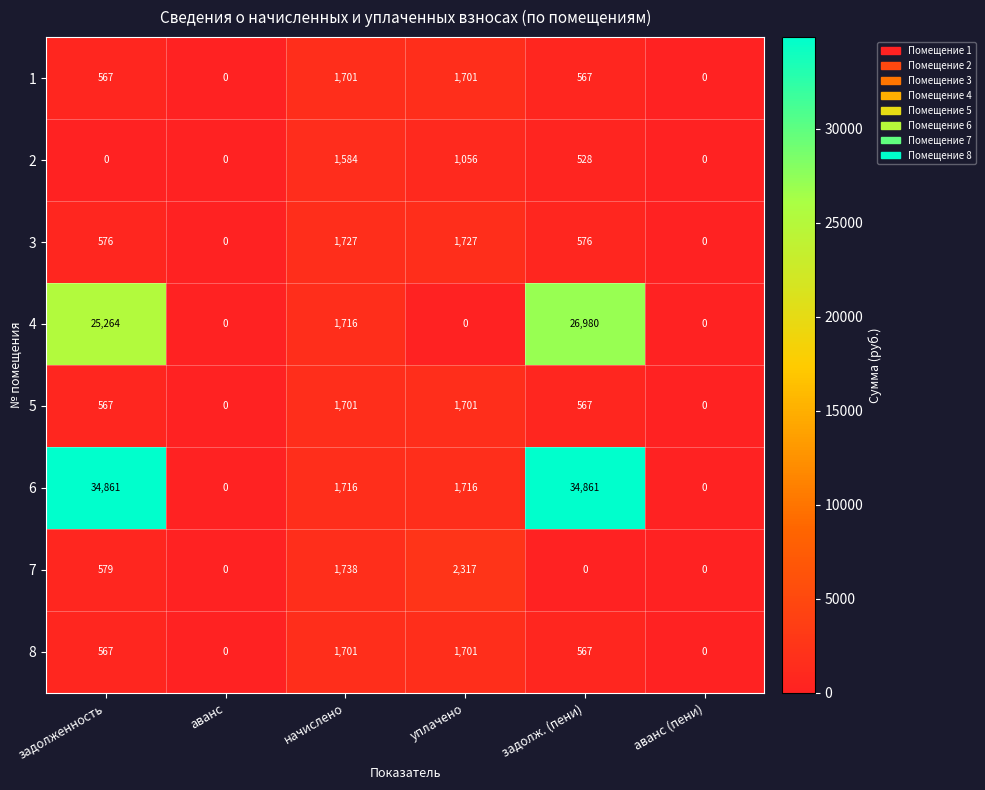

Which series has the widest spread of values?

6